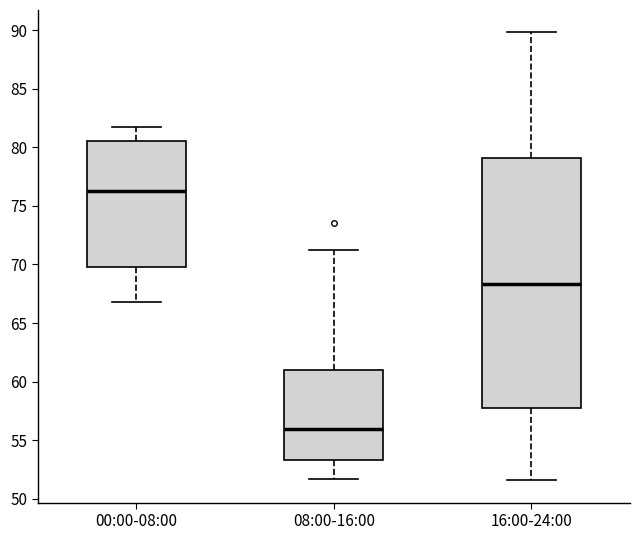

Which box is the tallest, from its lower edge to its upper edge?

16:00-24:00